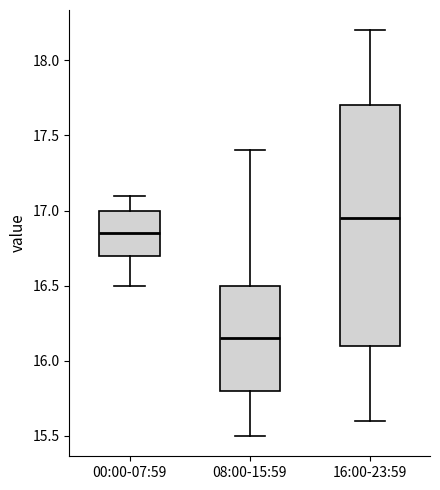

Reading left to right, transcribe this box plot: for each box, give where its median line is, the range the box spans, and where its two whiskers end, as read against the y-axis. The values are not printed on the chart, so give them approximately, as read against the axis.

00:00-07:59: median 16.85, box 16.70 to 17.00, whiskers 16.50 to 17.10
08:00-15:59: median 16.15, box 15.80 to 16.50, whiskers 15.50 to 17.40
16:00-23:59: median 16.95, box 16.10 to 17.70, whiskers 15.60 to 18.20